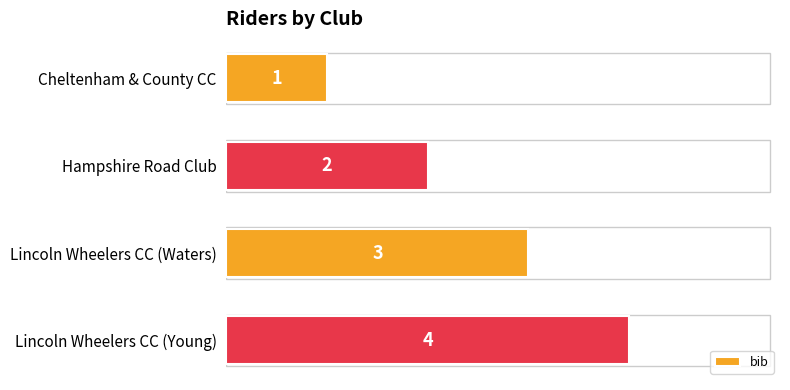

Are the bars grouped side by side (vs. stacked)?

No